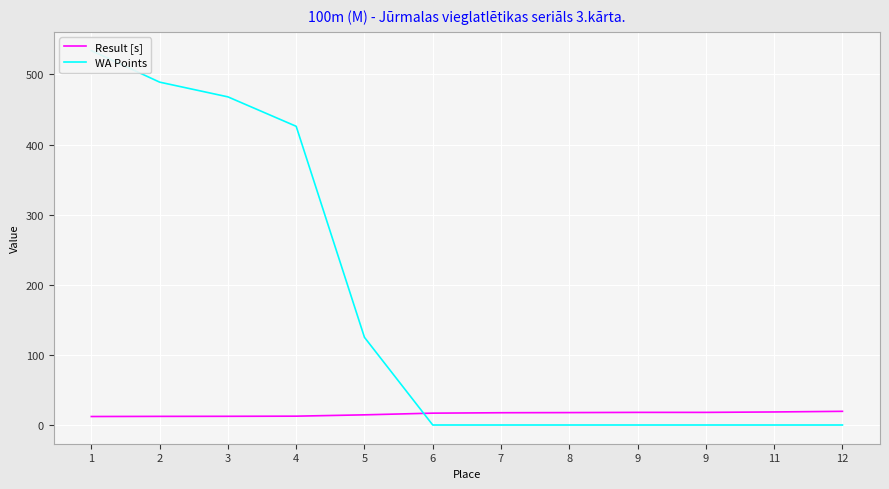

Reading left to right, list all the values displayed in this chart.

Result [s]: 1=12.1	2=12.3	3=12.4	4=12.6	5=14.5	6=16.9	7=17.5	8=17.7	9=18.0	9=18.0	11=18.6	12=19.5
WA Points: 1=534.0	2=489.0	3=468.0	4=426.0	5=125.0	6=0.0	7=0.0	8=0.0	9=0.0	9=0.0	11=0.0	12=0.0